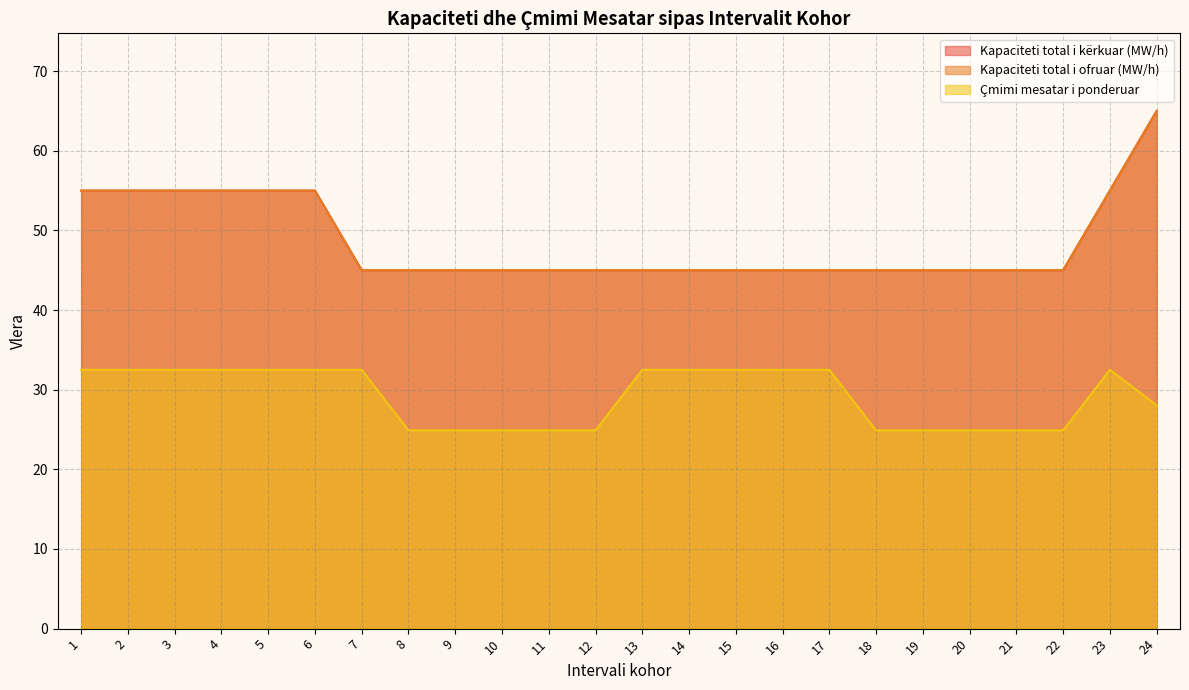

True or false: Kapaciteti total i ofruar (MW/h) and Çmimi mesatar i ponderuar intersect in this chart.

False